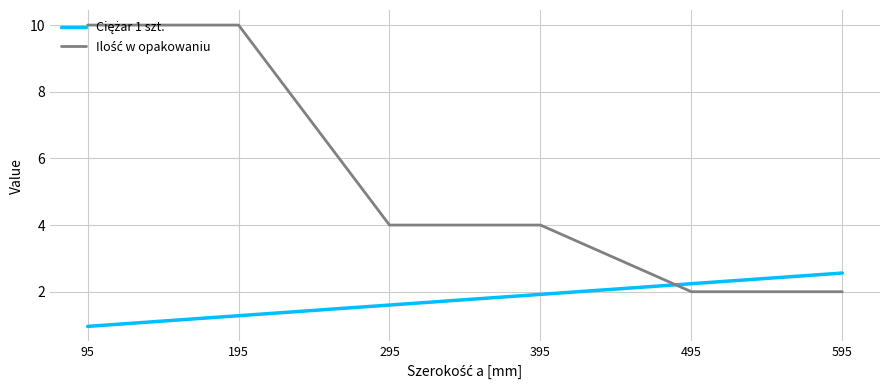

What is the total value across all series at 295?

5.6